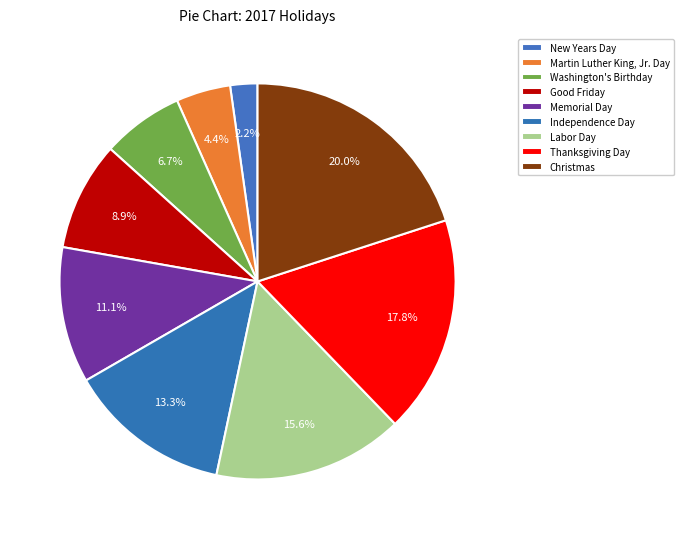

To the nearest percent, what portion does Thanksgiving Day represent?

18%